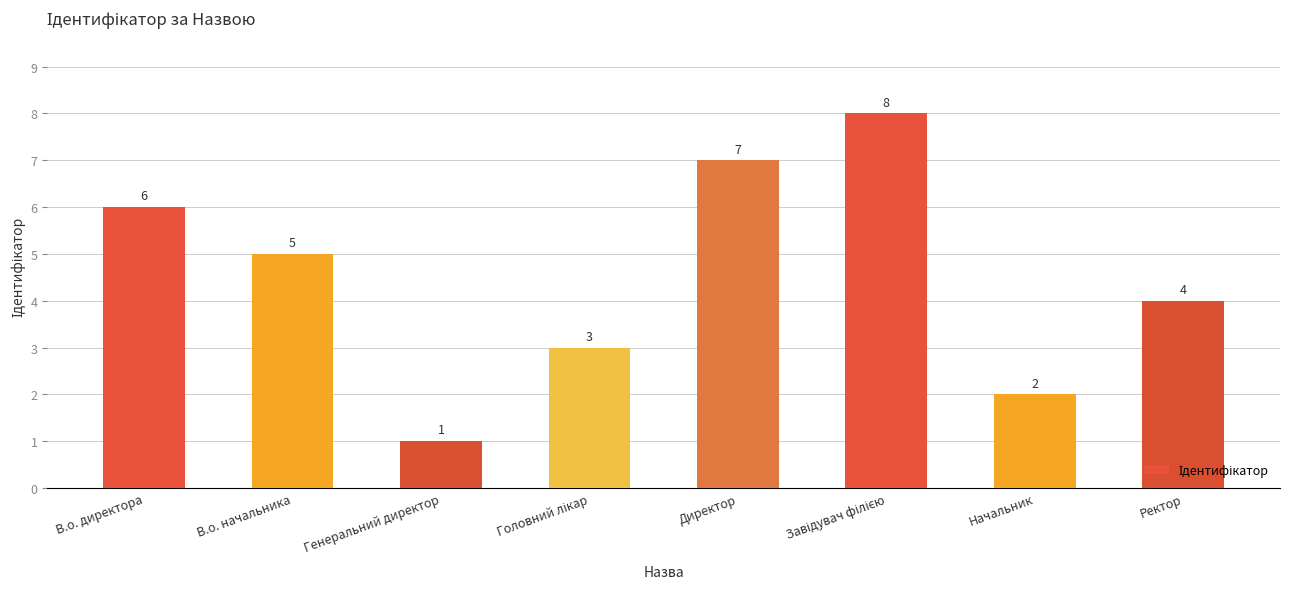

What is the sum of the values at Директор and Генеральний директор?

8